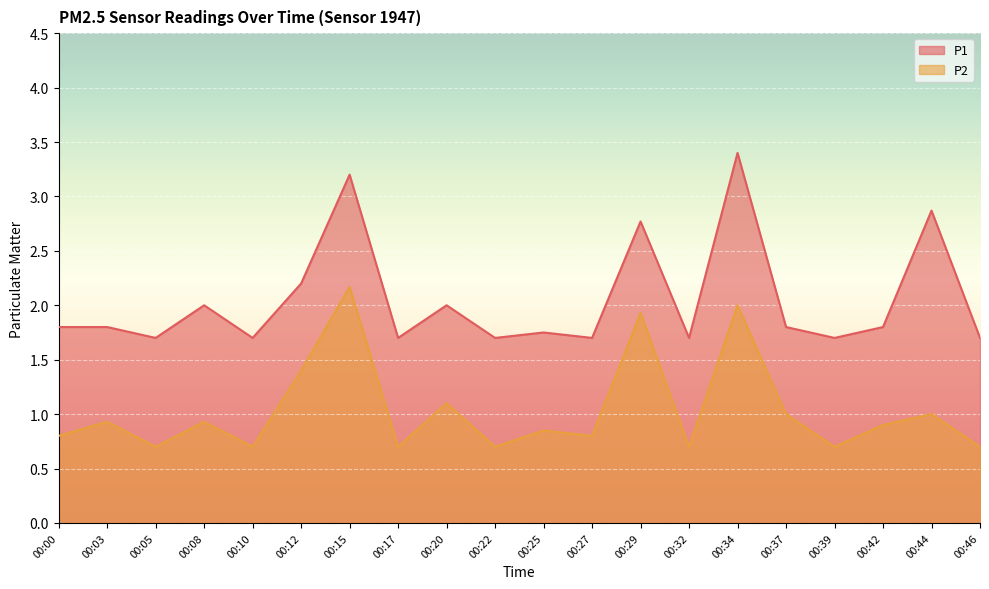

Reading left to right, list all the values displayed in this chart.

P1: 00:00=1.8	00:03=1.8	00:05=1.7	00:08=2.0	00:10=1.7	00:12=2.2	00:15=3.2	00:17=1.7	00:20=2.0	00:22=1.7	00:25=1.8	00:27=1.7	00:29=2.8	00:32=1.7	00:34=3.4	00:37=1.8	00:39=1.7	00:42=1.8	00:44=2.9	00:46=1.7
P2: 00:00=0.8	00:03=0.9	00:05=0.7	00:08=0.9	00:10=0.7	00:12=1.4	00:15=2.2	00:17=0.7	00:20=1.1	00:22=0.7	00:25=0.8	00:27=0.8	00:29=1.9	00:32=0.7	00:34=2.0	00:37=1.0	00:39=0.7	00:42=0.9	00:44=1.0	00:46=0.7